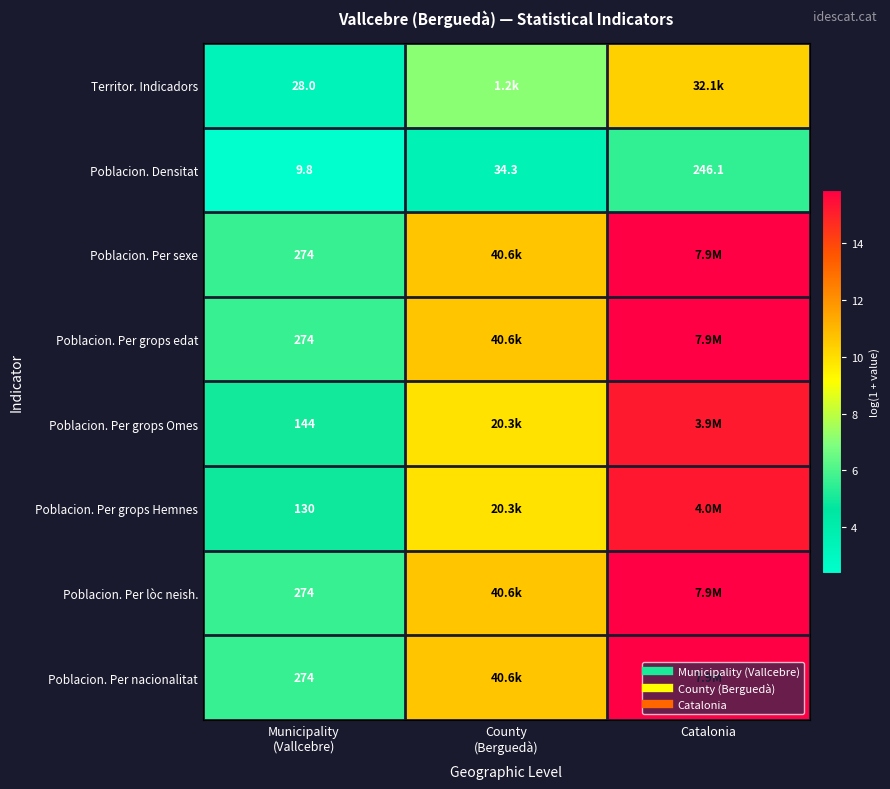

At which category is the sum across all series the highest?

Catalonia